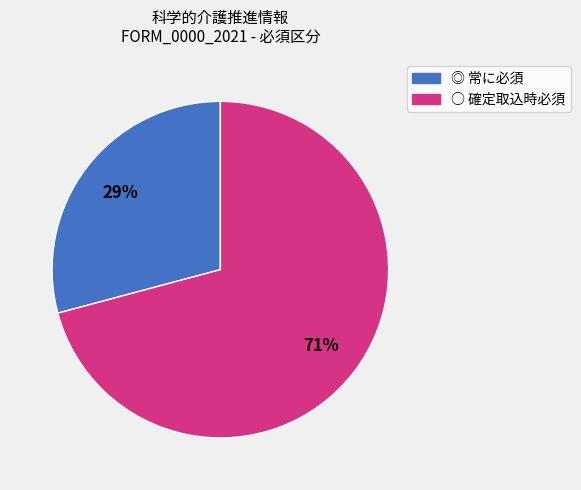

To the nearest percent, what is the average slice percentage?

50%